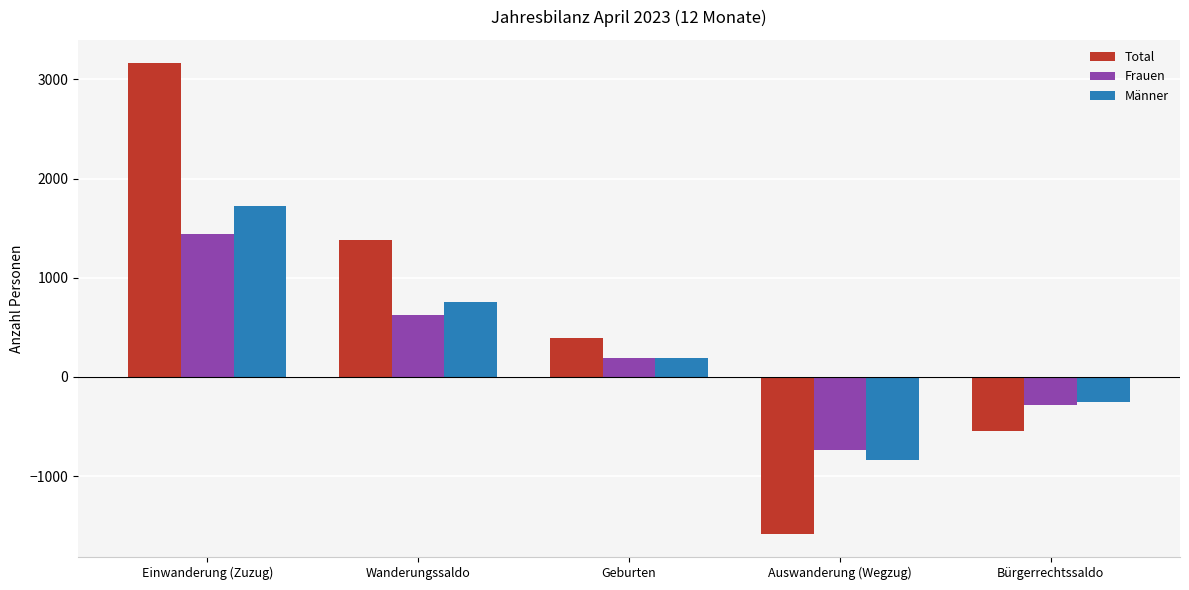

Rank the series by their maximum value, from lowest to highest.

Frauen, Männer, Total